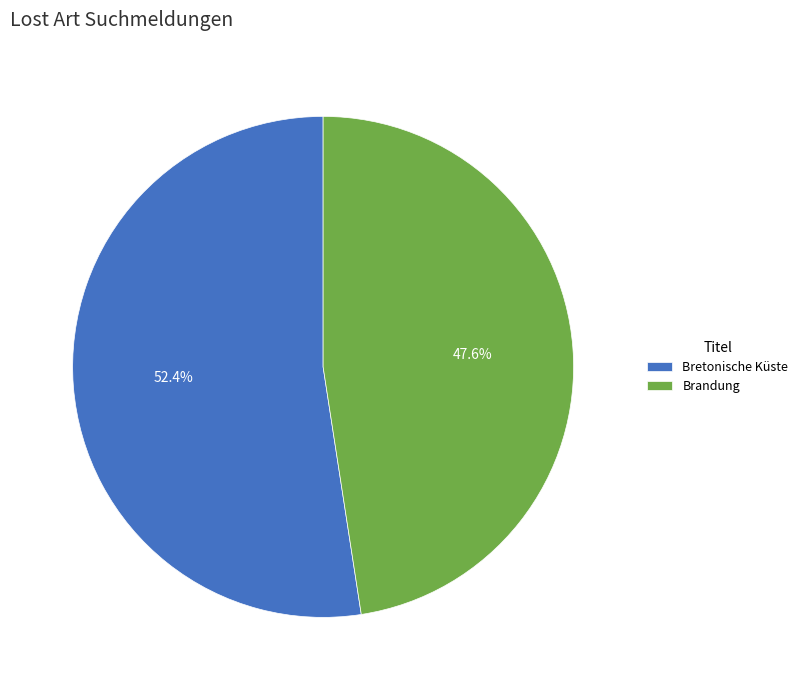

Count the number of slices in the pie.

2